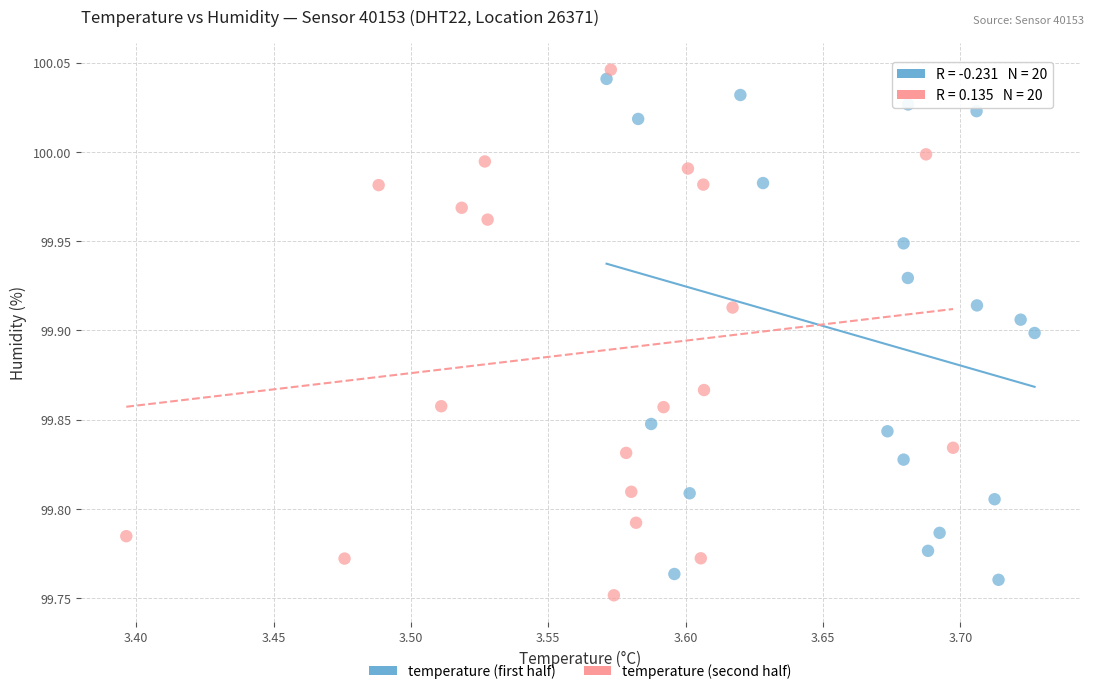

Which series has the widest spread of Y values?

temperature (second half)